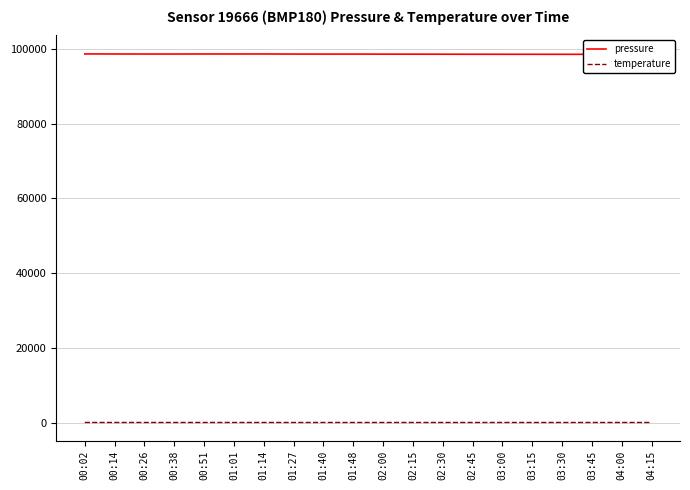

How many lines are shown in the chart?

2